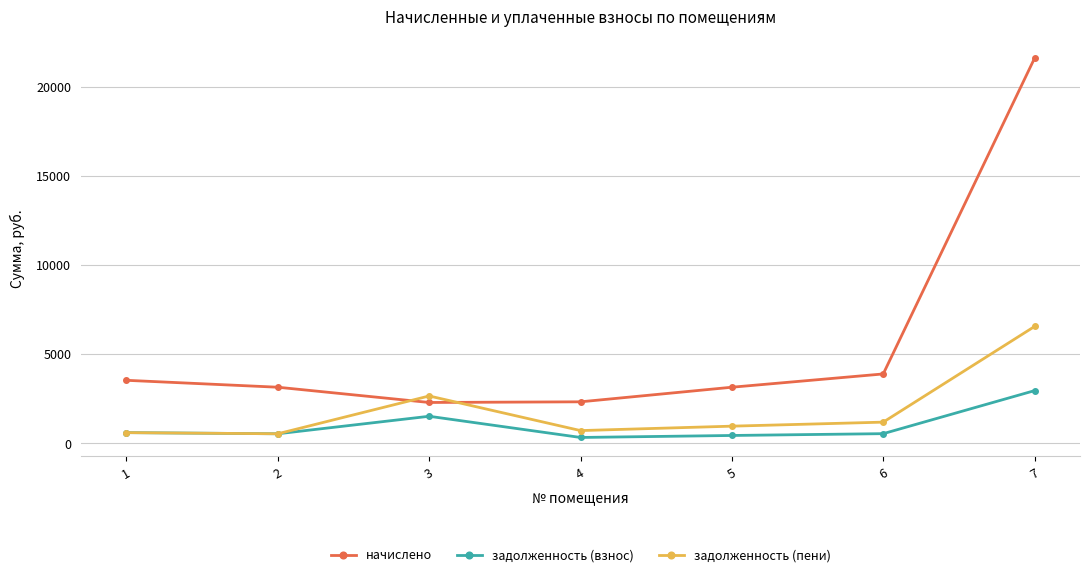

What is the difference between the second highest and minimum values in the задолженность (пени) series?

2120.7